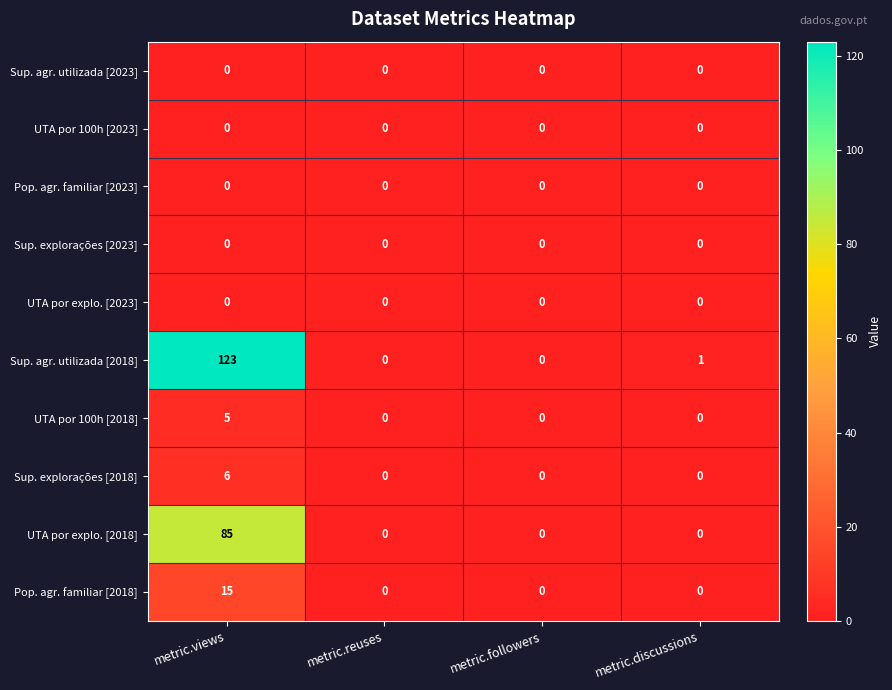

Which series has the widest spread of values?

Sup. agr. utilizada [2018]